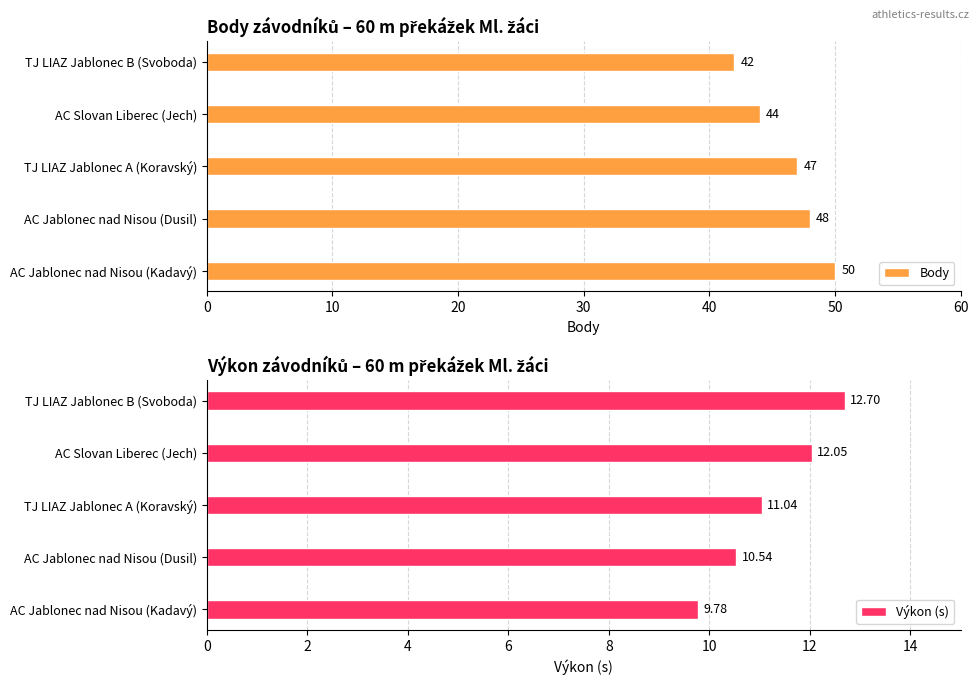

How many bars are there in total?

10